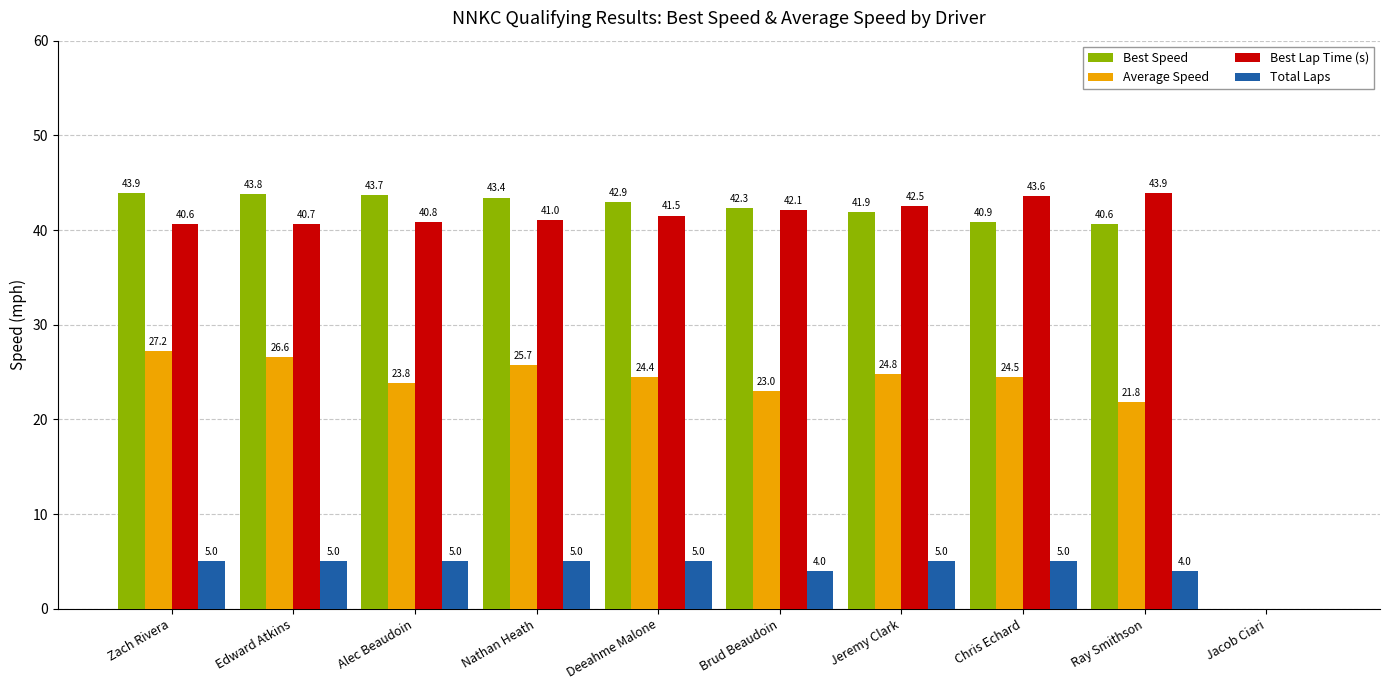

Reading right to left, list all the values displayed in this chart.

Best Speed: Jacob Ciari=0.0	Ray Smithson=40.6	Chris Echard=40.9	Jeremy Clark=41.9	Brud Beaudoin=42.3	Deeahme Malone=42.9	Nathan Heath=43.4	Alec Beaudoin=43.7	Edward Atkins=43.8	Zach Rivera=43.9
Average Speed: Jacob Ciari=0.0	Ray Smithson=21.8	Chris Echard=24.5	Jeremy Clark=24.8	Brud Beaudoin=23.0	Deeahme Malone=24.4	Nathan Heath=25.7	Alec Beaudoin=23.8	Edward Atkins=26.6	Zach Rivera=27.2
Best Lap Time (s): Jacob Ciari=0.0	Ray Smithson=43.9	Chris Echard=43.6	Jeremy Clark=42.5	Brud Beaudoin=42.1	Deeahme Malone=41.5	Nathan Heath=41.0	Alec Beaudoin=40.8	Edward Atkins=40.7	Zach Rivera=40.6
Total Laps: Jacob Ciari=0.0	Ray Smithson=4.0	Chris Echard=5.0	Jeremy Clark=5.0	Brud Beaudoin=4.0	Deeahme Malone=5.0	Nathan Heath=5.0	Alec Beaudoin=5.0	Edward Atkins=5.0	Zach Rivera=5.0